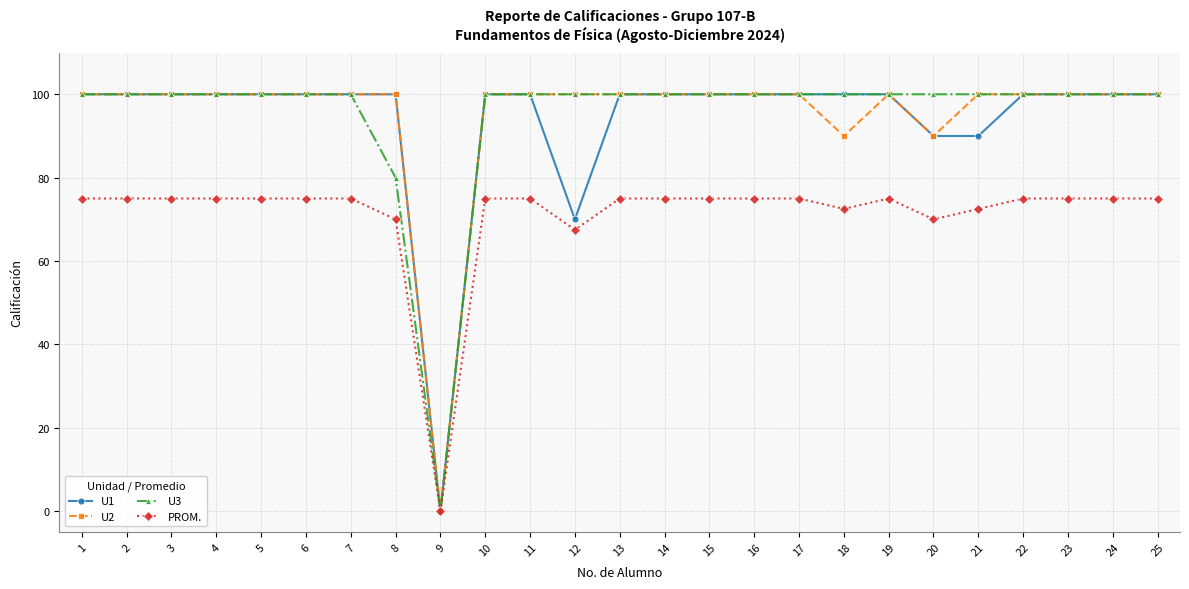

At how many categories does at least one series exceed 1?

24